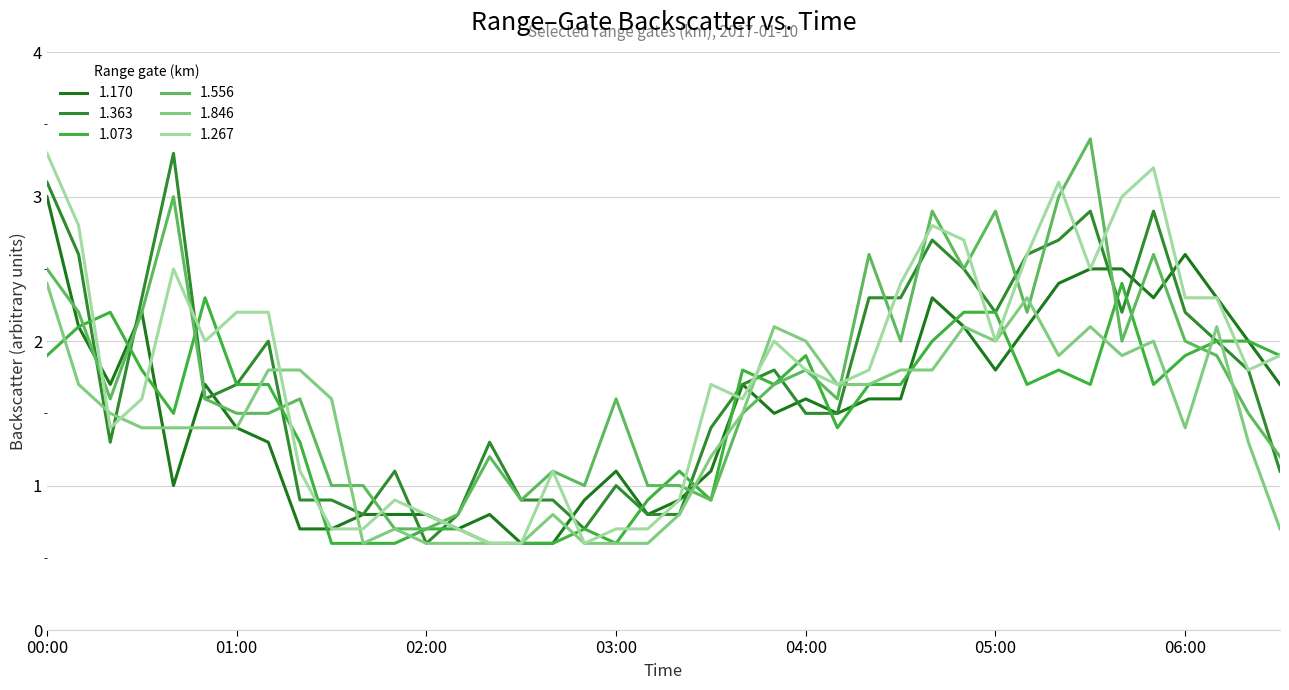

Does the chart display data point markers on the line(s)?

No